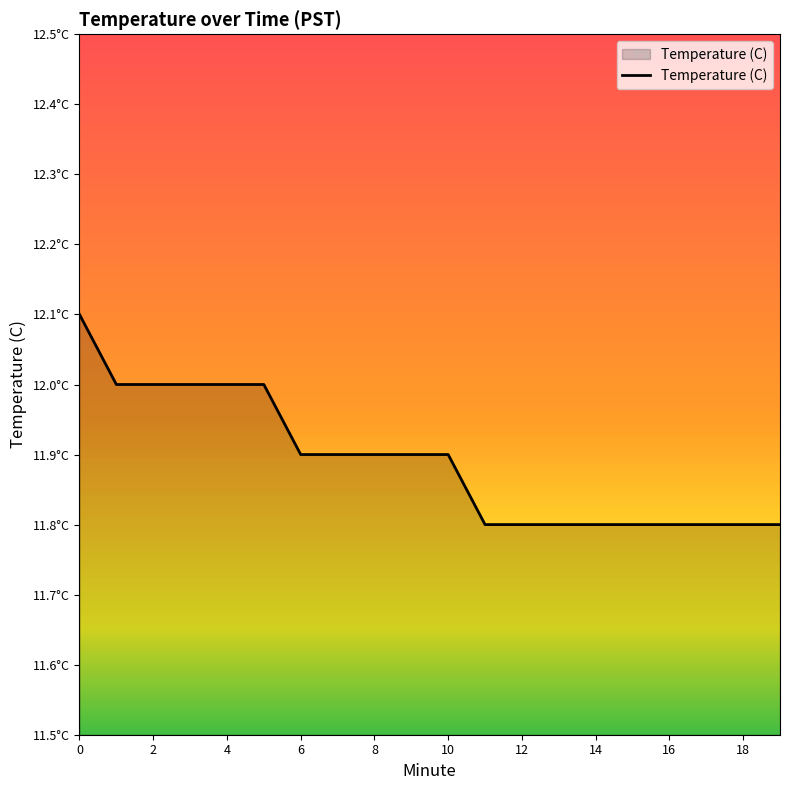

Is this an area chart (filled region under the line)?

Yes